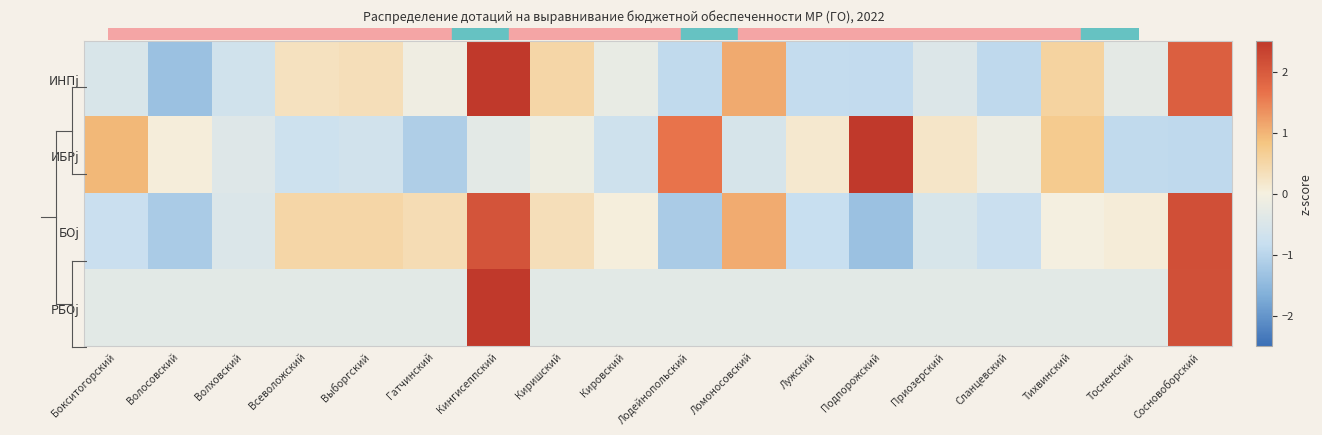

Which series has the largest total across all categories?

РБОj